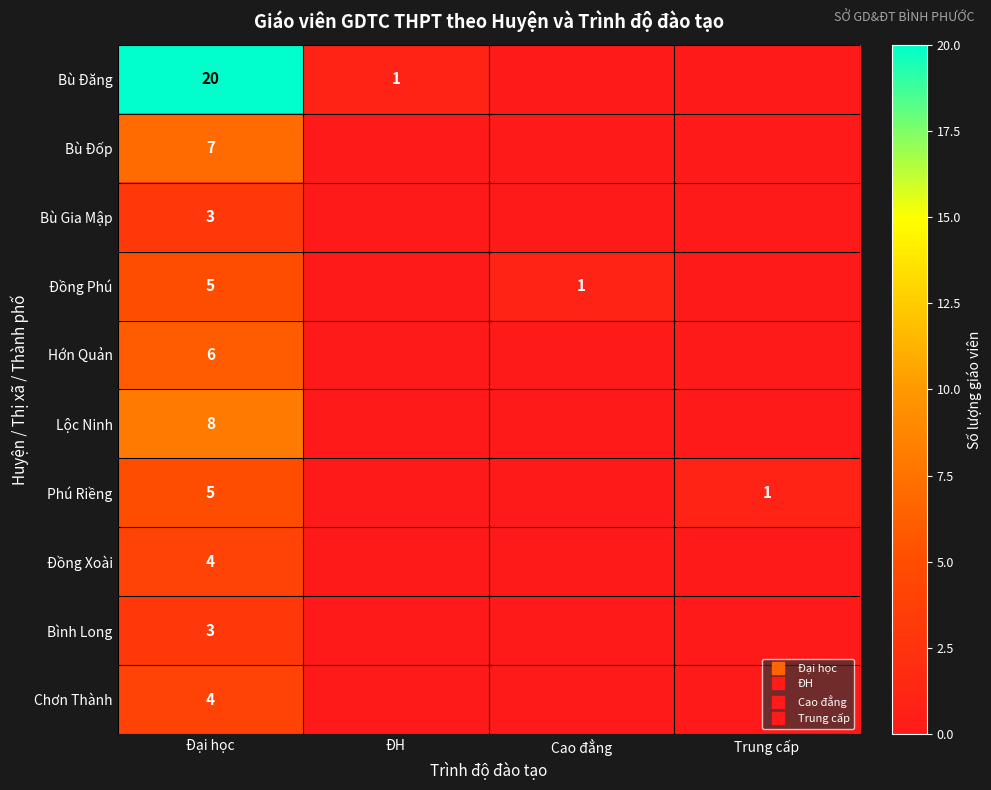

List the labels in order of Đồng Phú value, largest first.

Đại học, Cao đẳng, ĐH, Trung cấp